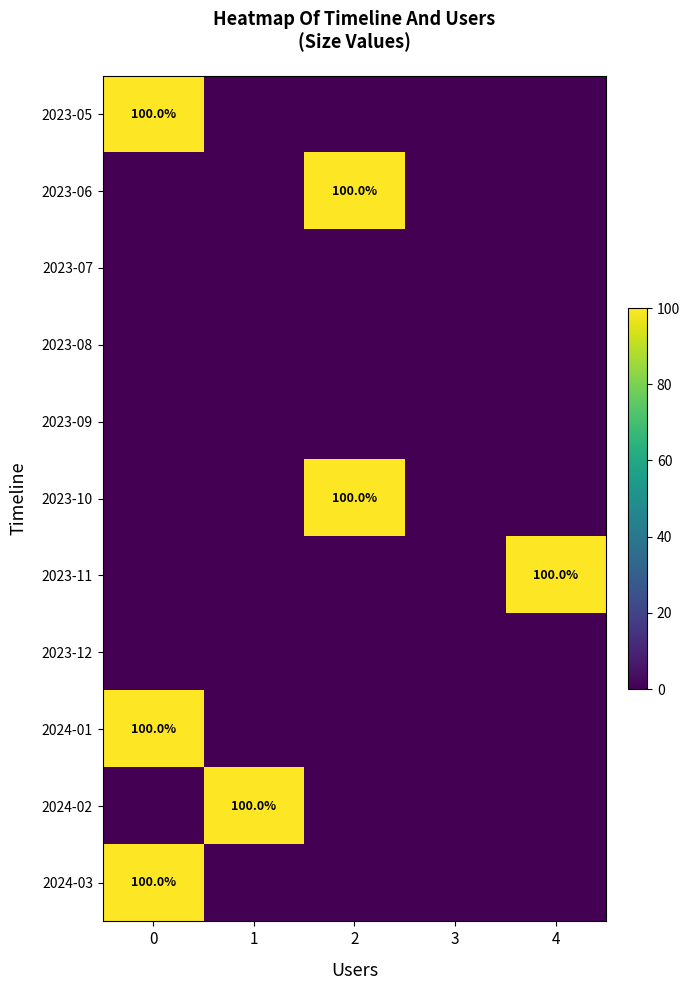

True or false: 2023-05 has a value of 100 at 0.

True